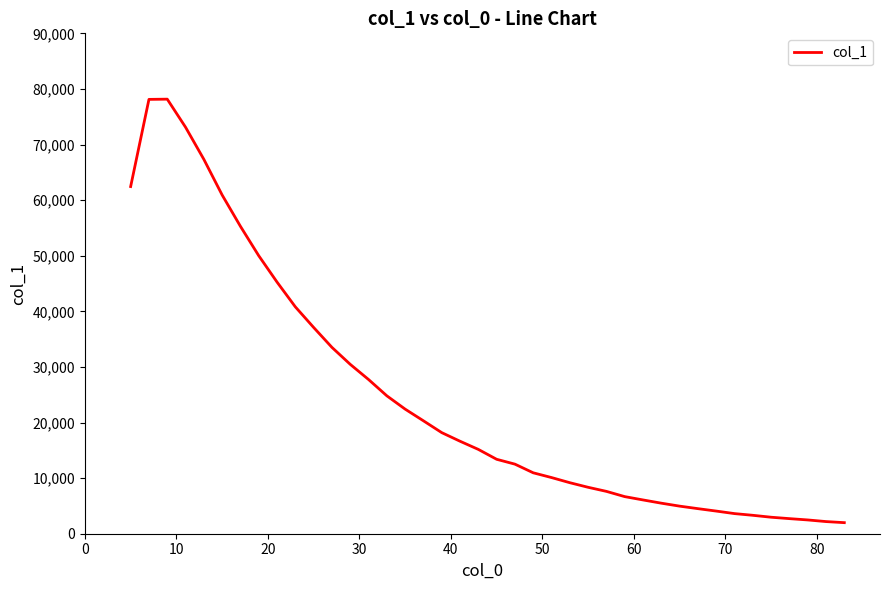

What is the difference between the maximum and minimum values?

76171